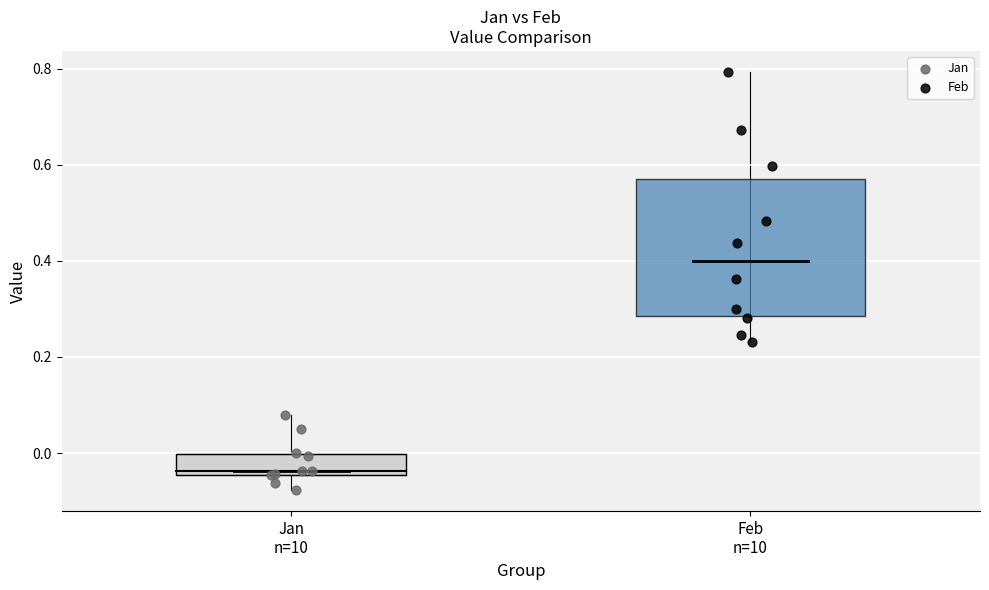

Which series reaches the minimum Y coordinate?

Jan